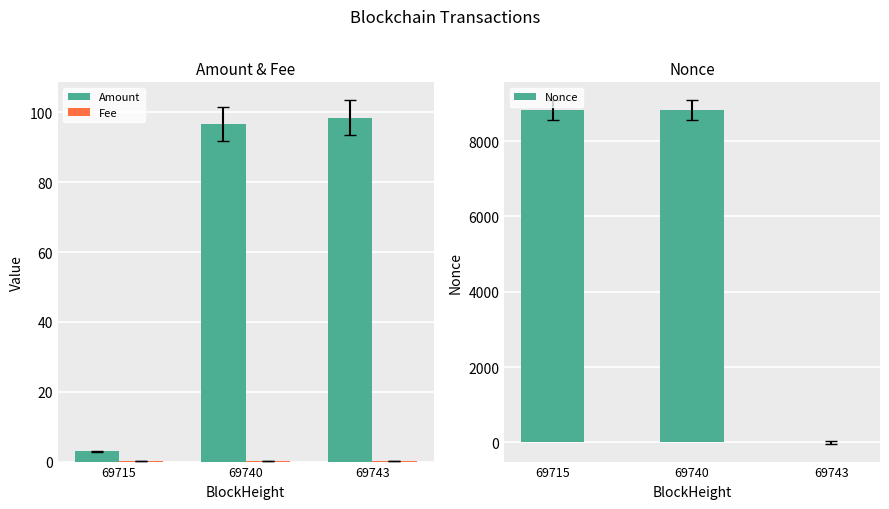

Where is Nonce nearest to the value 4419?

69715